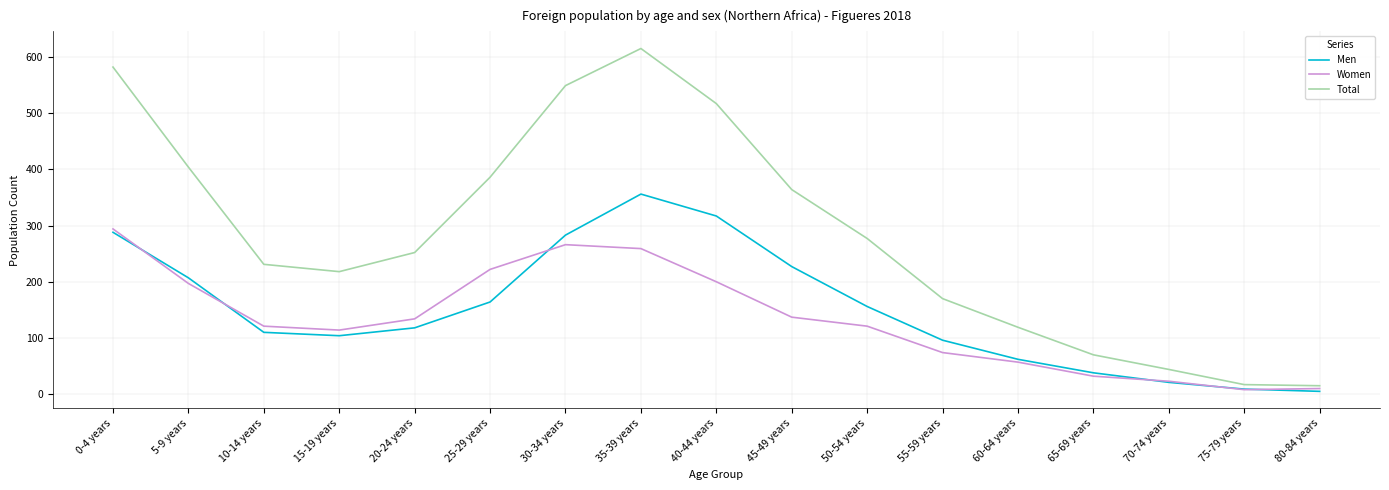

Where is Men nearest to the value 180?

25-29 years